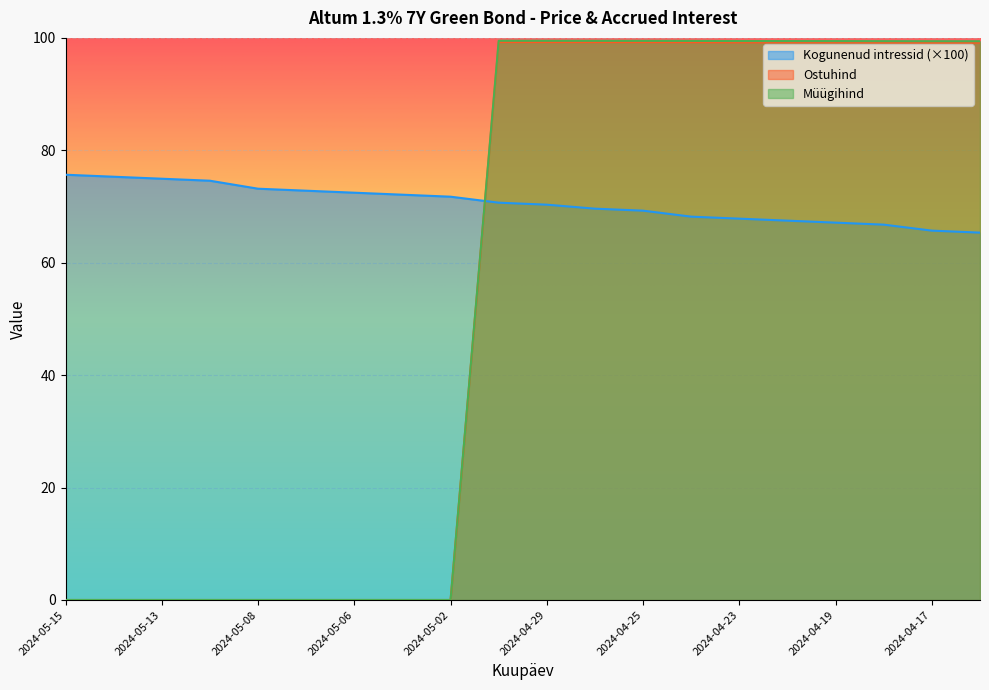

Reading left to right, transcribe all the data shown in this chart.

Kogunenud intressid: 2024-05-15=75.7	2024-05-14=75.3	2024-05-13=74.9	2024-05-10=74.6	2024-05-08=73.2	2024-05-07=72.8	2024-05-06=72.5	2024-05-03=72.1	2024-05-02=71.7	2024-04-30=70.7	2024-04-29=70.3	2024-04-26=69.6	2024-04-25=69.3	2024-04-24=68.2	2024-04-23=67.8	2024-04-22=67.5	2024-04-19=67.1	2024-04-18=66.8	2024-04-17=65.7	2024-04-16=65.4
Ostuhind: 2024-05-15=0.0	2024-05-14=0.0	2024-05-13=0.0	2024-05-10=0.0	2024-05-08=0.0	2024-05-07=0.0	2024-05-06=0.0	2024-05-03=0.0	2024-05-02=0.0	2024-04-30=99.3	2024-04-29=99.3	2024-04-26=99.2	2024-04-25=99.2	2024-04-24=99.2	2024-04-23=99.2	2024-04-22=99.2	2024-04-19=99.2	2024-04-18=99.2	2024-04-17=99.2	2024-04-16=99.2
Müügihind: 2024-05-15=0.0	2024-05-14=0.0	2024-05-13=0.0	2024-05-10=0.0	2024-05-08=0.0	2024-05-07=0.0	2024-05-06=0.0	2024-05-03=0.0	2024-05-02=0.0	2024-04-30=99.5	2024-04-29=99.5	2024-04-26=99.5	2024-04-25=99.5	2024-04-24=99.5	2024-04-23=99.4	2024-04-22=99.4	2024-04-19=99.4	2024-04-18=99.4	2024-04-17=99.4	2024-04-16=99.4